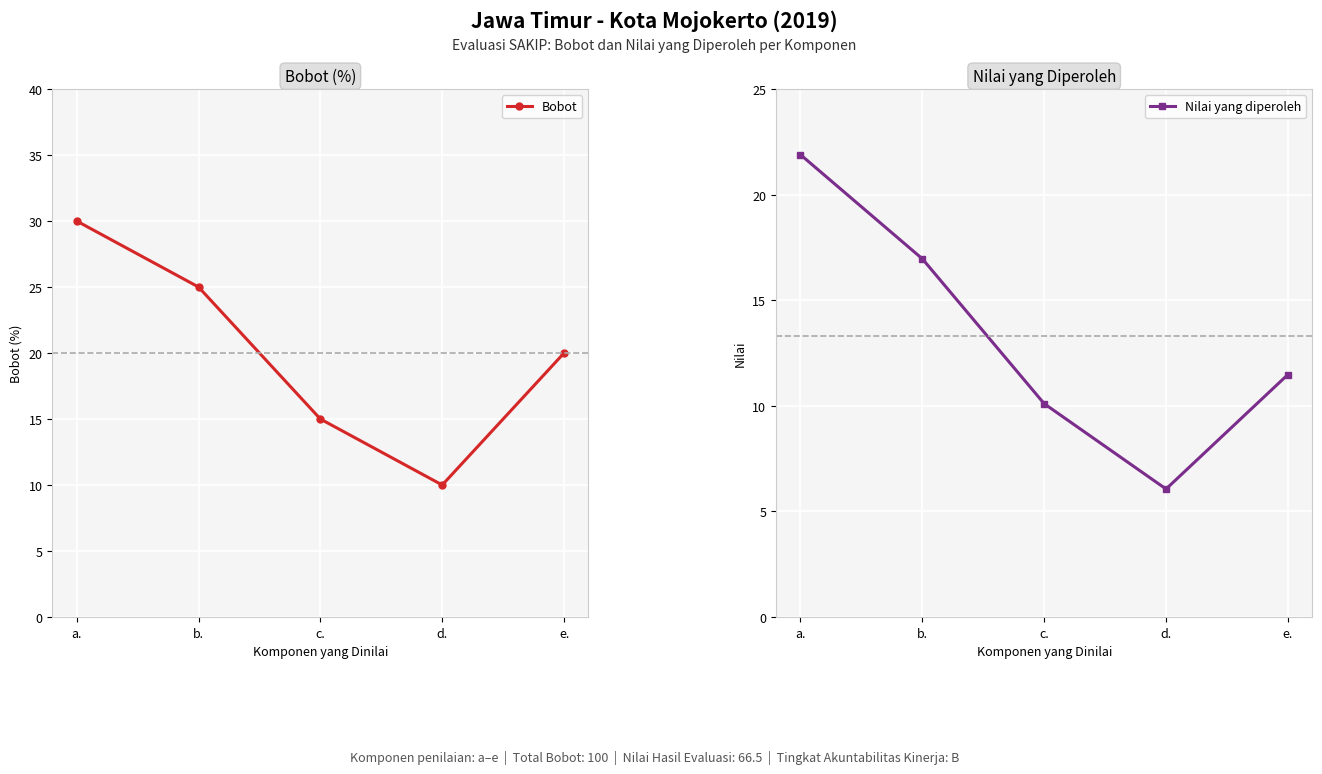

True or false: Bobot and Nilai yang diperoleh intersect in this chart.

False